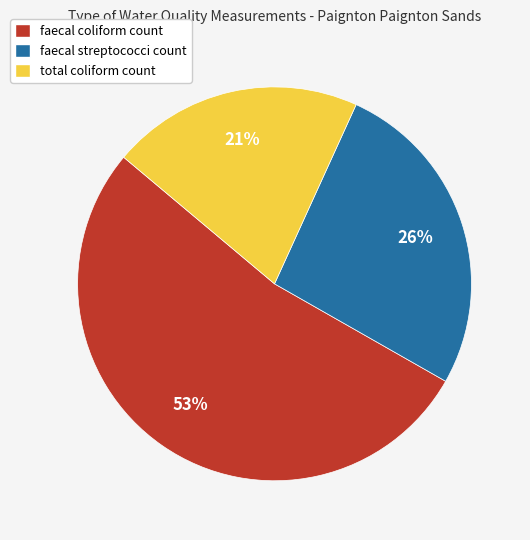

Count the number of slices in the pie.

3